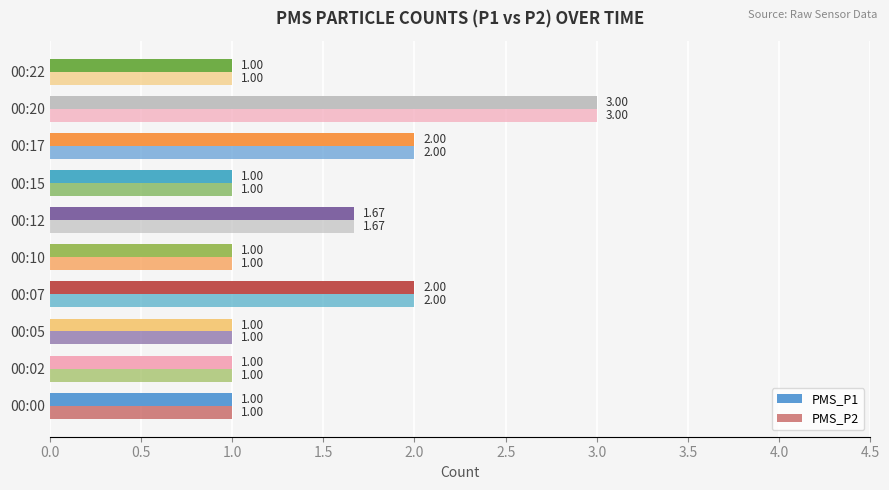

How many categories are shown in the chart?

10